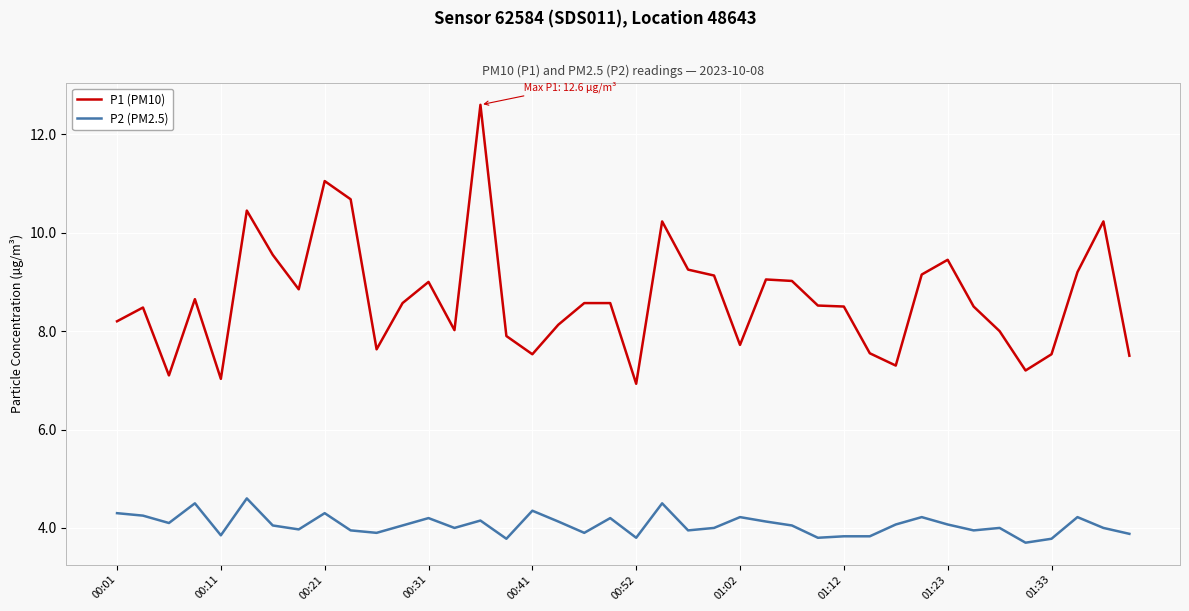

Which series has the largest total across all categories?

P1 (PM10)